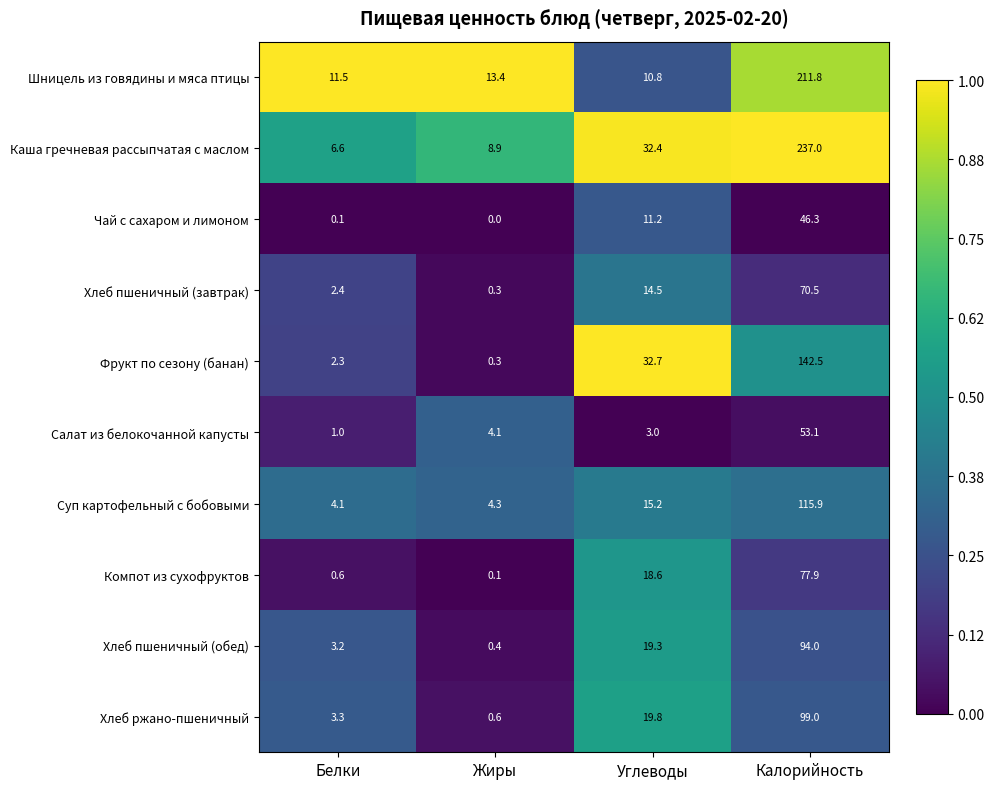

Rank the series at Белки from highest to lowest value.

Шницель из говядины и мяса птицы, Каша гречневая рассыпчатая с маслом, Суп картофельный с бобовыми, Хлеб ржано-пшеничный, Хлеб пшеничный (обед), Хлеб пшеничный (завтрак), Фрукт по сезону (банан), Салат из белокочанной капусты, Компот из сухофруктов, Чай с сахаром и лимоном